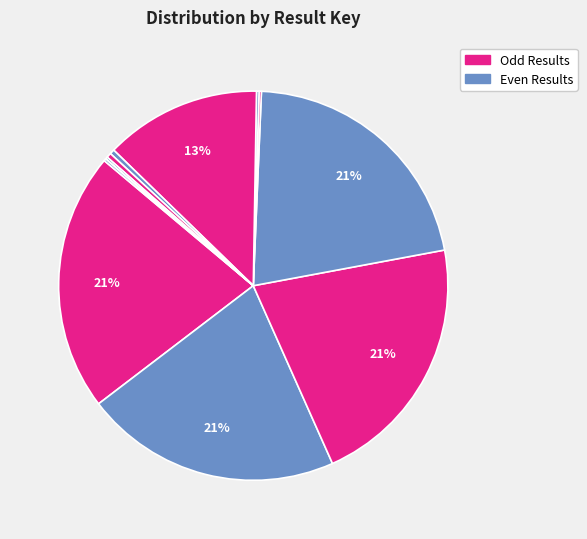

Which slice is the largest?

1